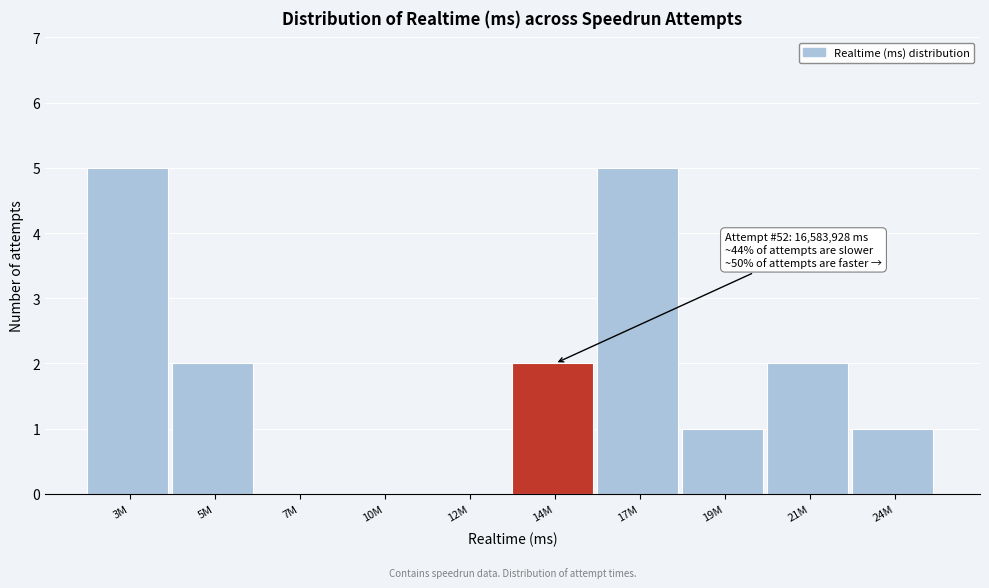

Reading left to right, transcribe all the data shown in this chart.

3M=5	5M=2	7M=0	10M=0	12M=0	14M=2	17M=5	19M=1	21M=2	24M=1